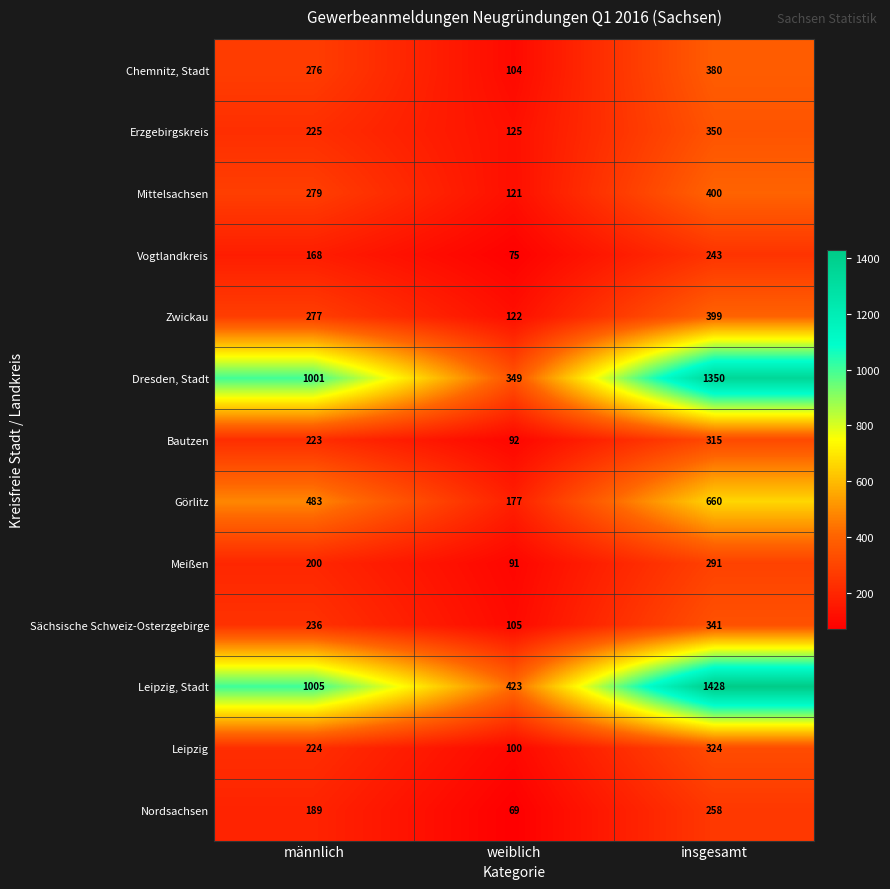

What is the difference between the highest and lowest values at männlich?

837